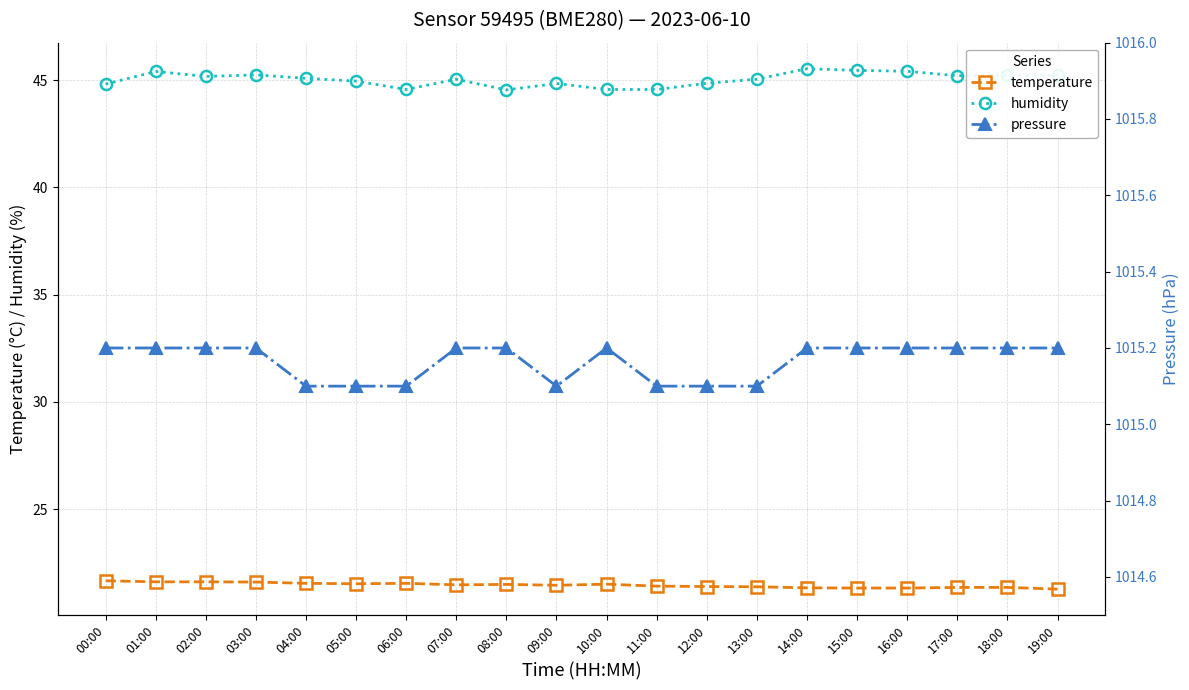

Rank the series at 01:00 from highest to lowest value.

pressure, humidity, temperature